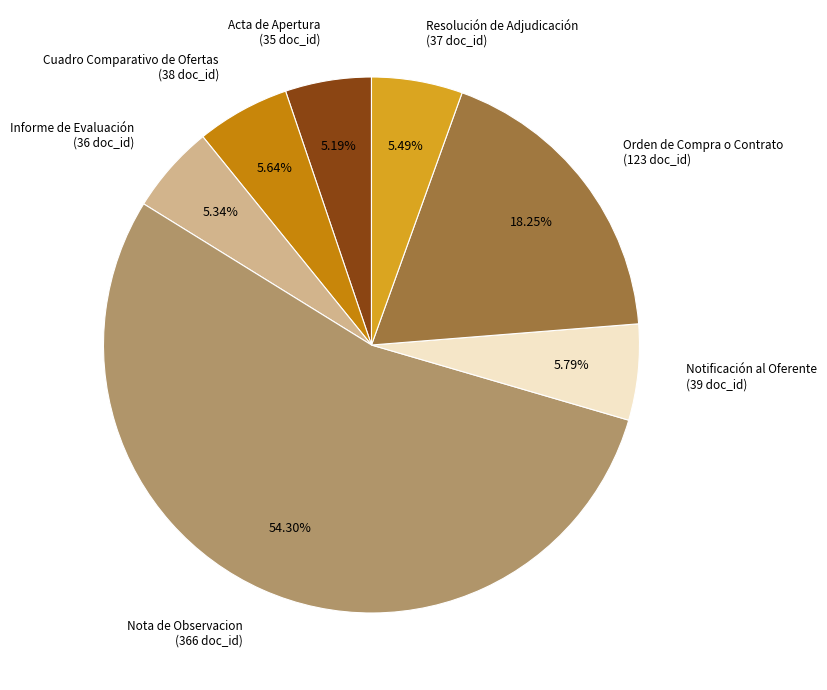

To the nearest percent, what portion does Informe de Evaluación represent?

5%